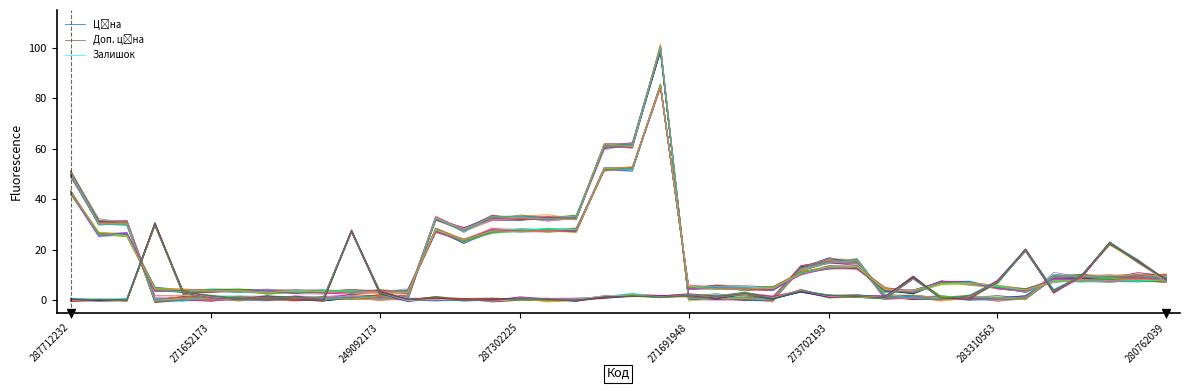

What is the difference between the Залишок values at 31 and 39?

6.6